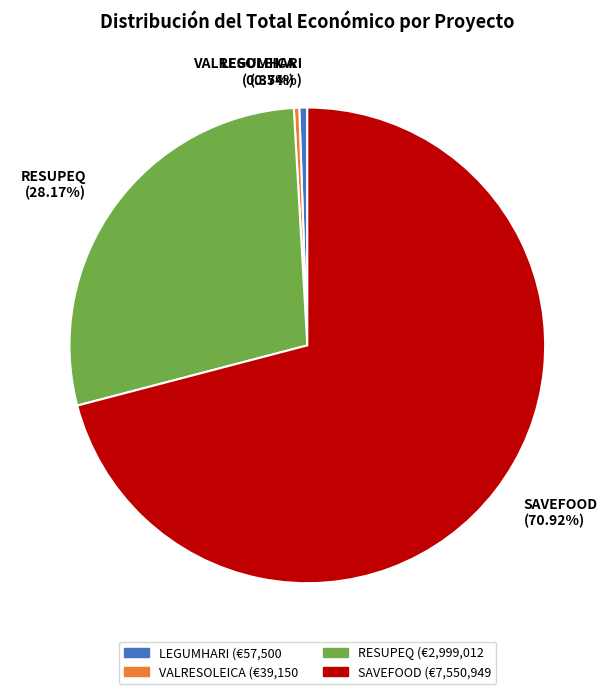

How many segments does this pie chart have?

4